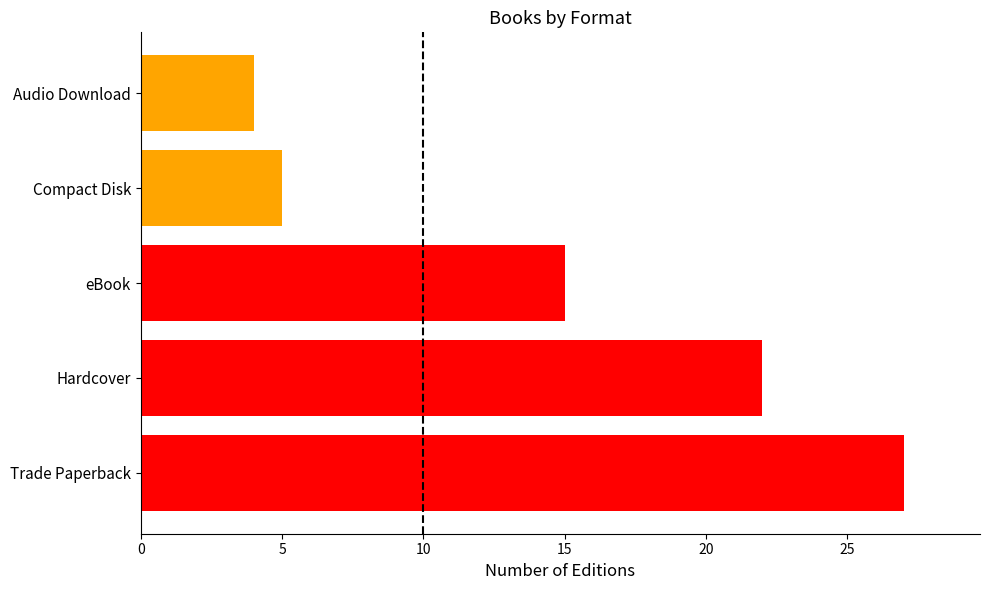

What is the change in value from Hardcover to Compact Disk?

-17